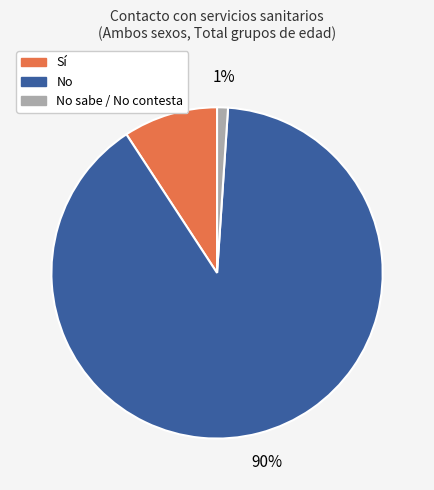

Count the number of slices in the pie.

3